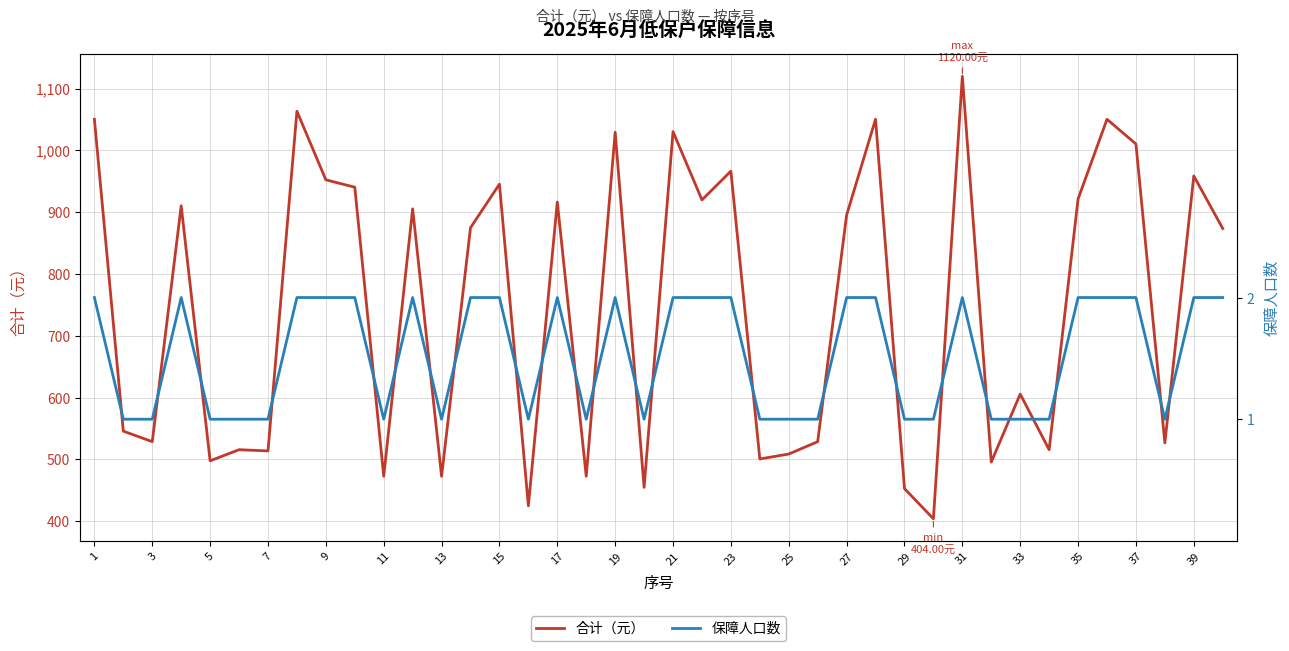

What is the lowest value of the 合计（元） series?

404.0